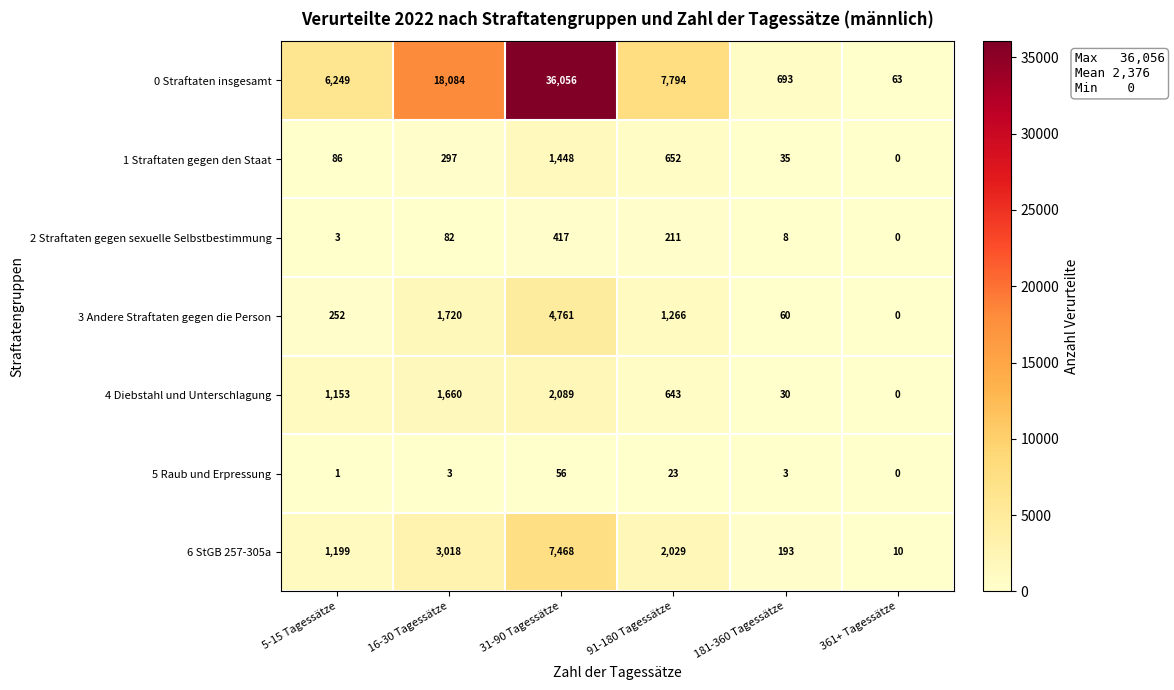

Between 31-90 Tagessätze and 361+ Tagessätze, which series saw the biggest shift?

0 Straftaten insgesamt